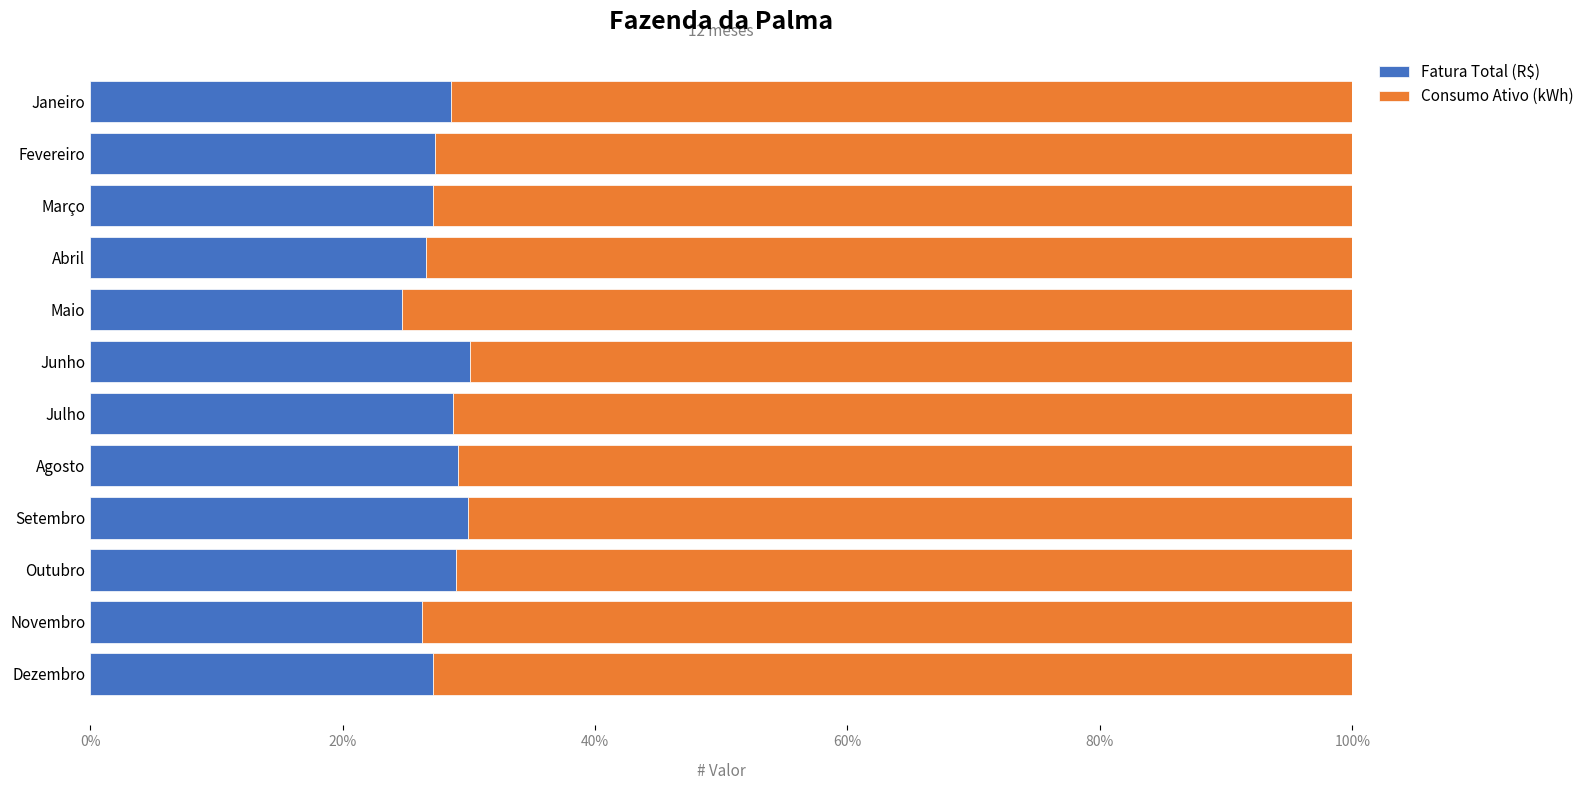

True or false: Fatura Total (R$) has a value of 29.9 at Setembro.

True